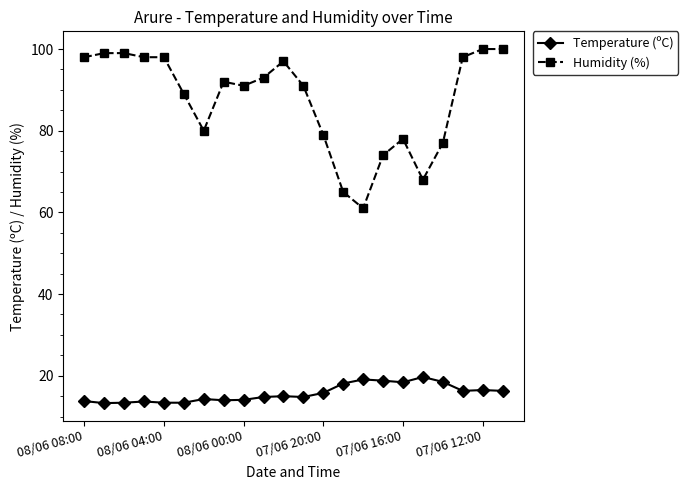

True or false: Temperature (ºC) has more than 2 interior local peaks.

True